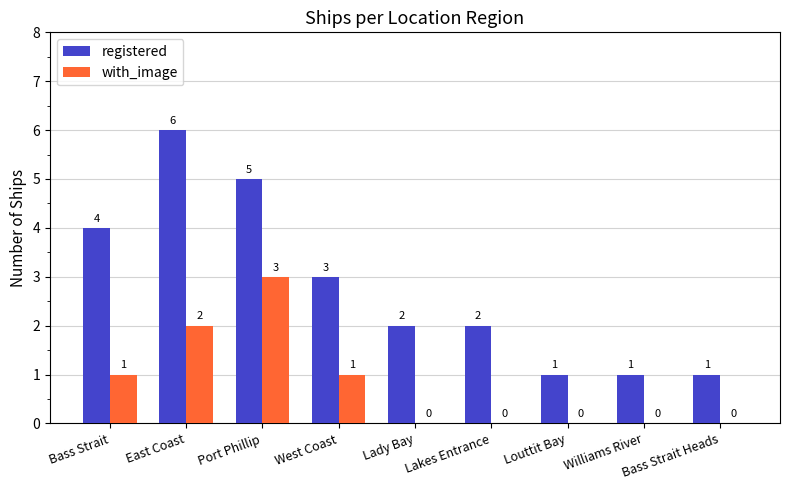

How many groups of bars are there?

9